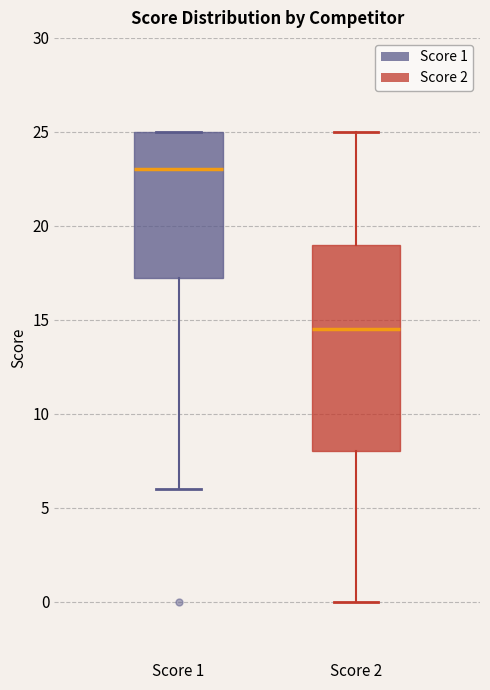

Which box's median line is the highest?

Score 1